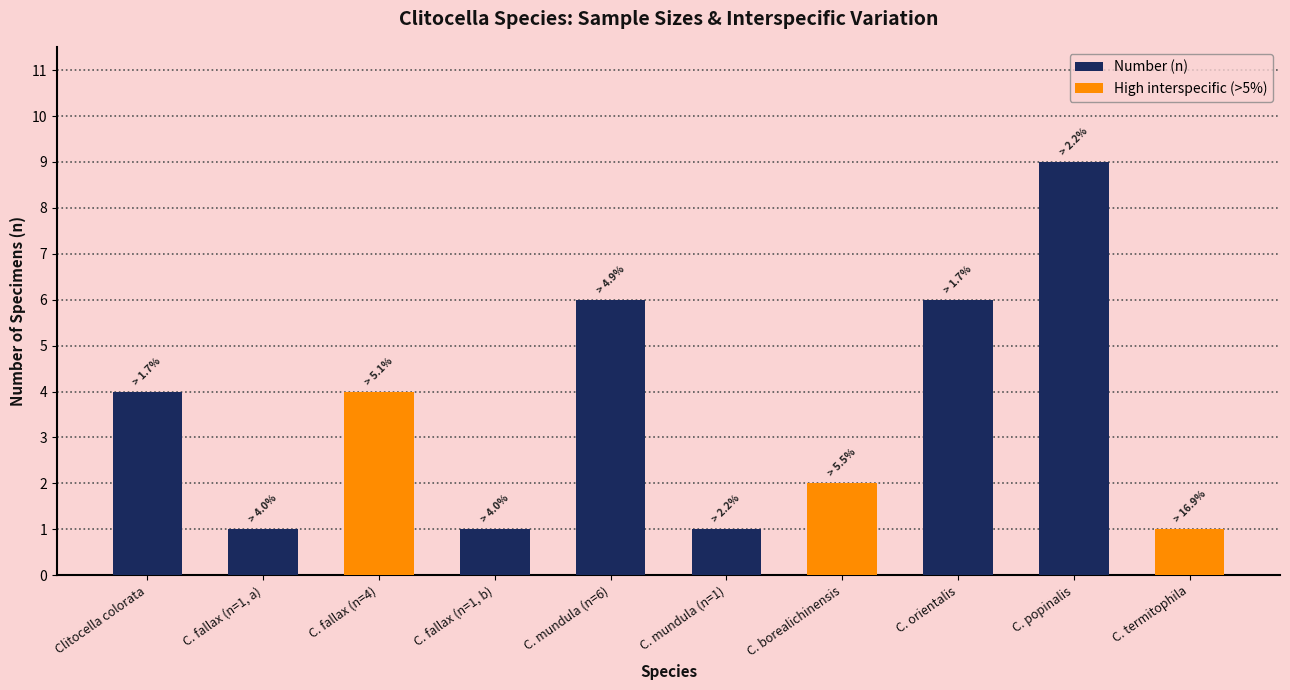

Which label corresponds to the smallest value in the chart?

C. fallax (n=1, a)